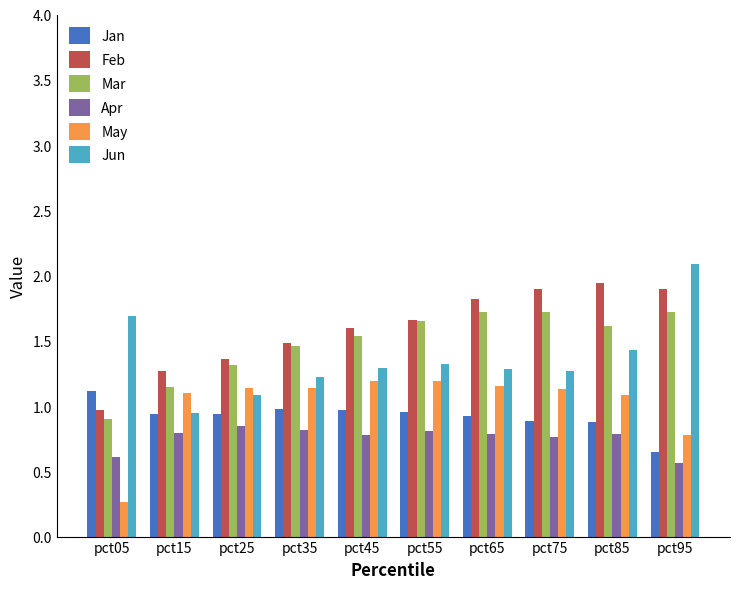

Which series has the largest range (max minus min)?

Jun